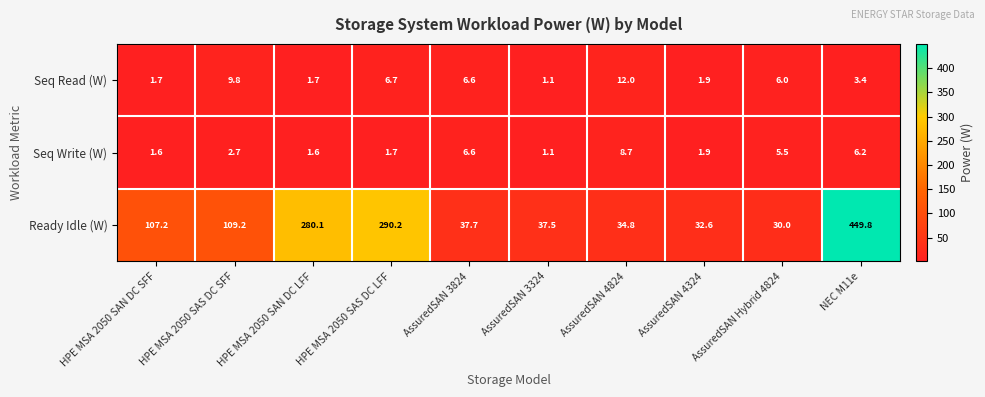

Which series has the largest range (max minus min)?

Ready Idle (W)